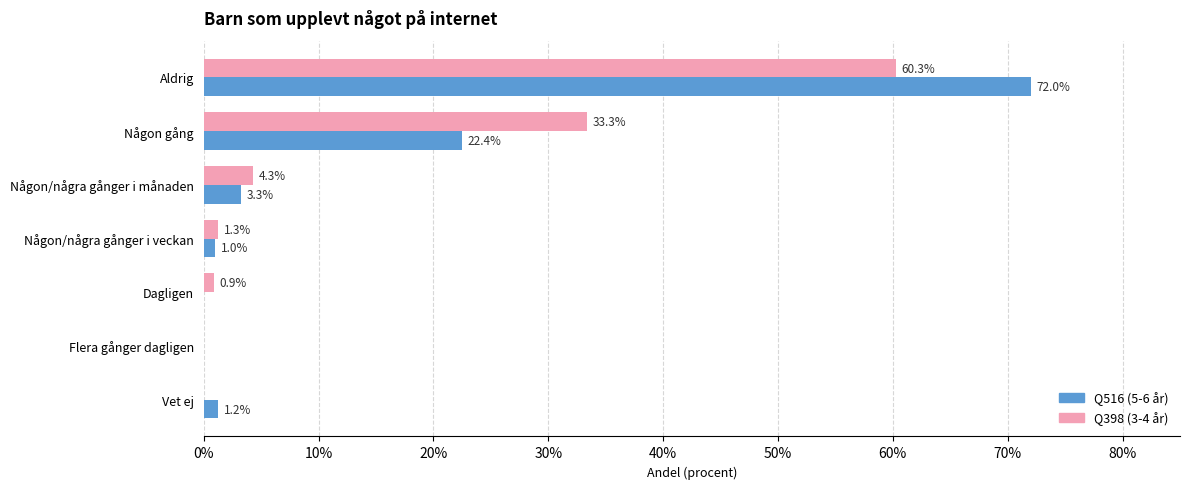

List the series in order of their peak value, lowest first.

Q398 (3-4 år), Q516 (5-6 år)